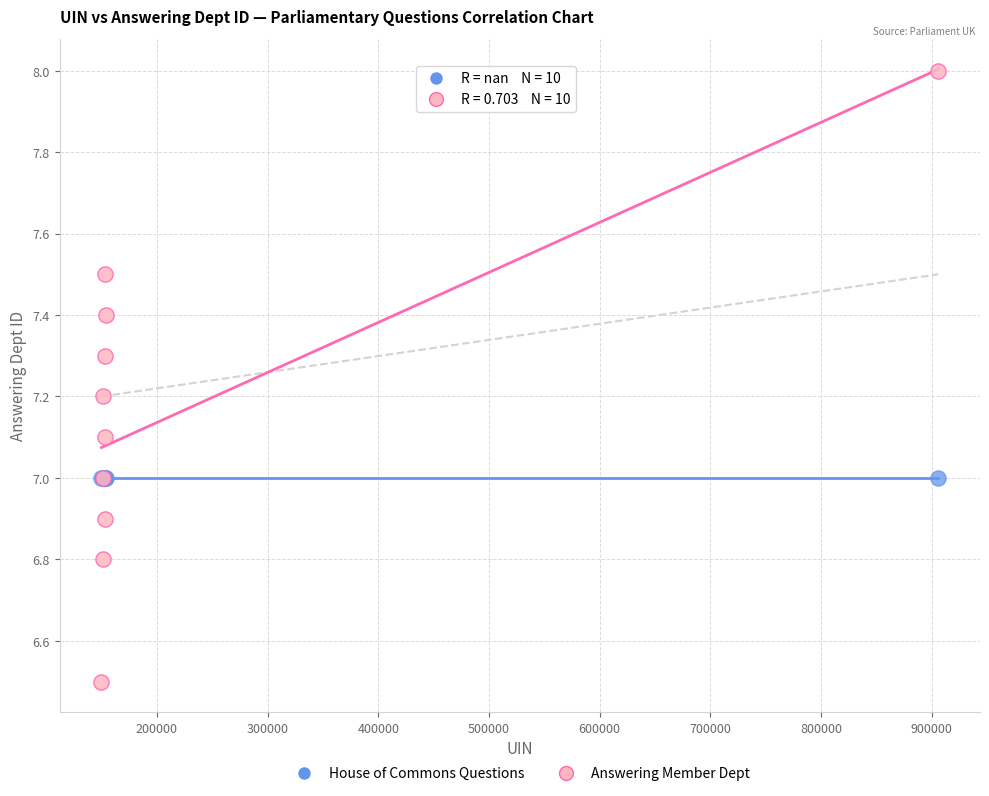

Which series contains the lowest Y value?

Answering Member Dept